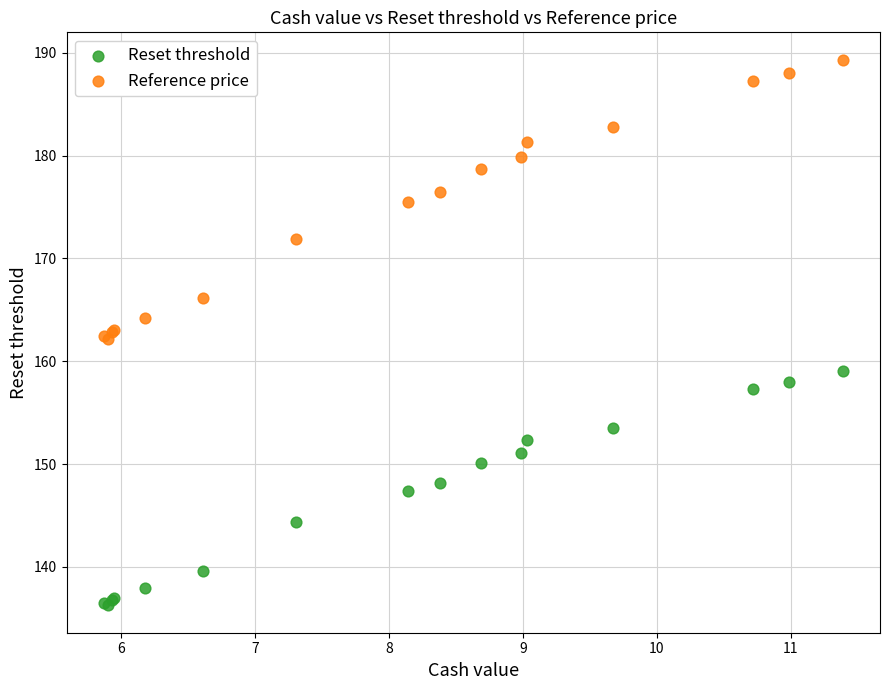

Which series has the widest spread of Y values?

Reference price